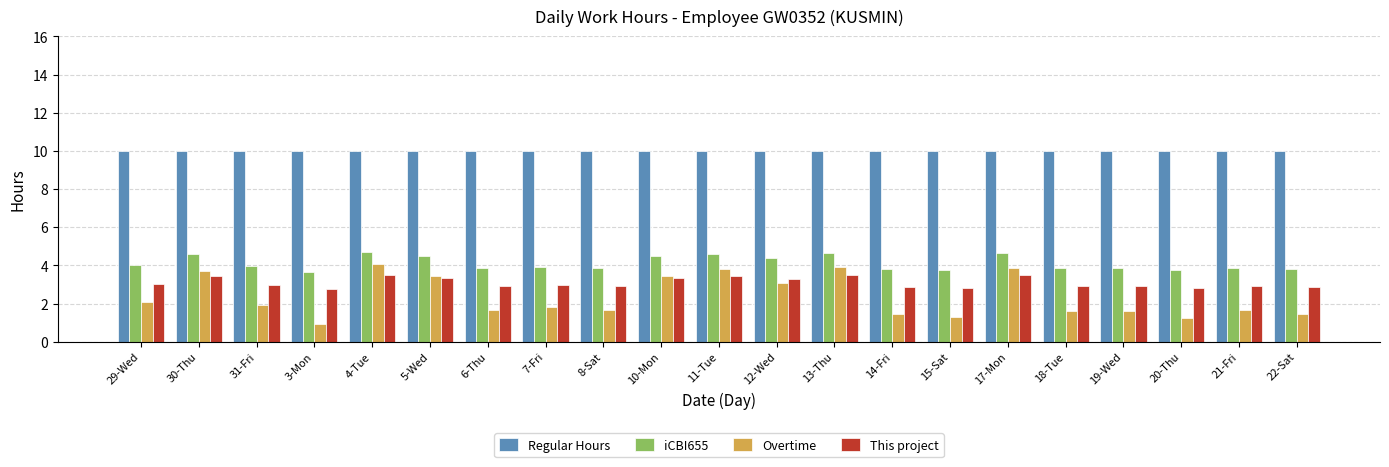

Between 10-Mon and 19-Wed, which series saw the biggest shift?

Overtime